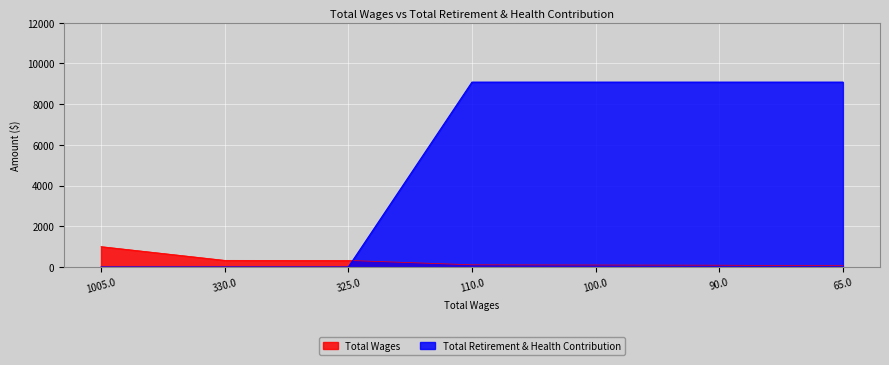

Rank the series by their average value, from highest to lowest.

Total Retirement & Health Contribution, Total Wages